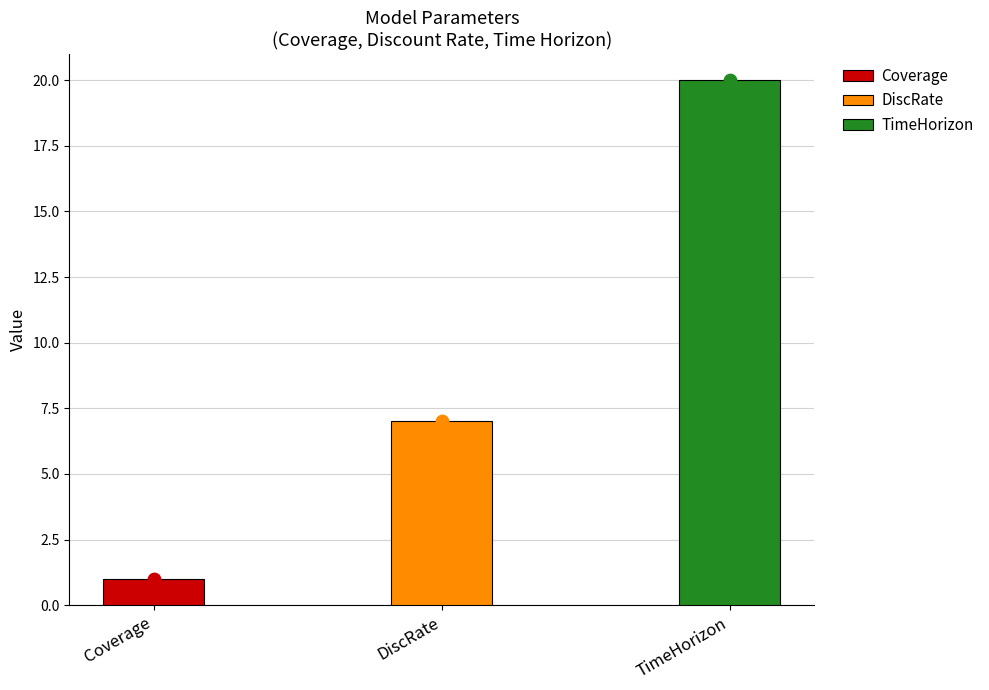

Which has a higher value, Coverage or TimeHorizon?

TimeHorizon